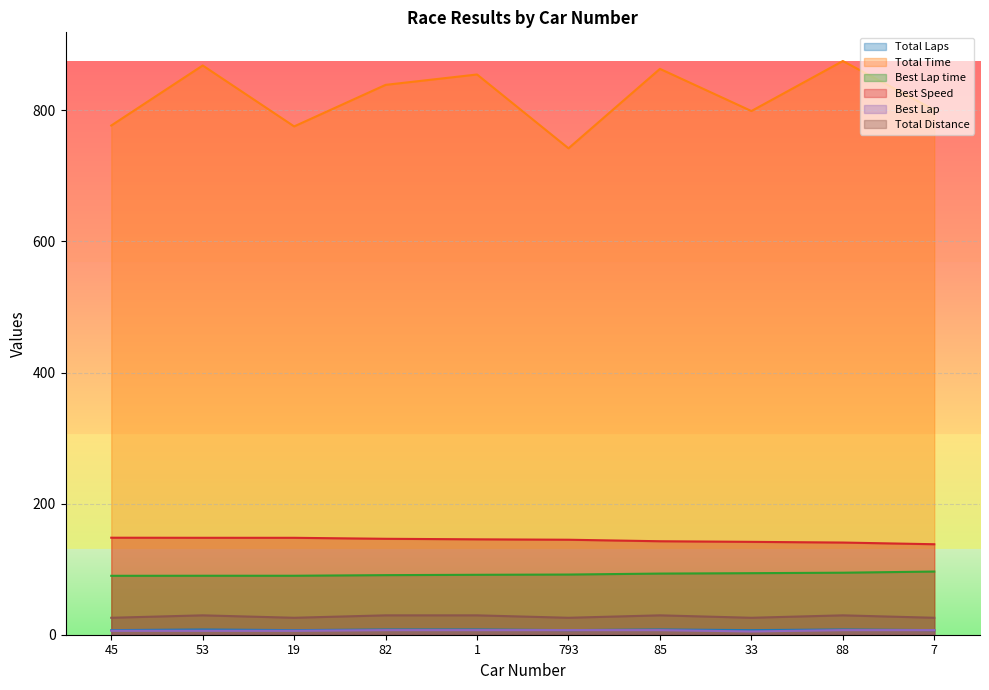

Between 33 and 19, which is larger?

33